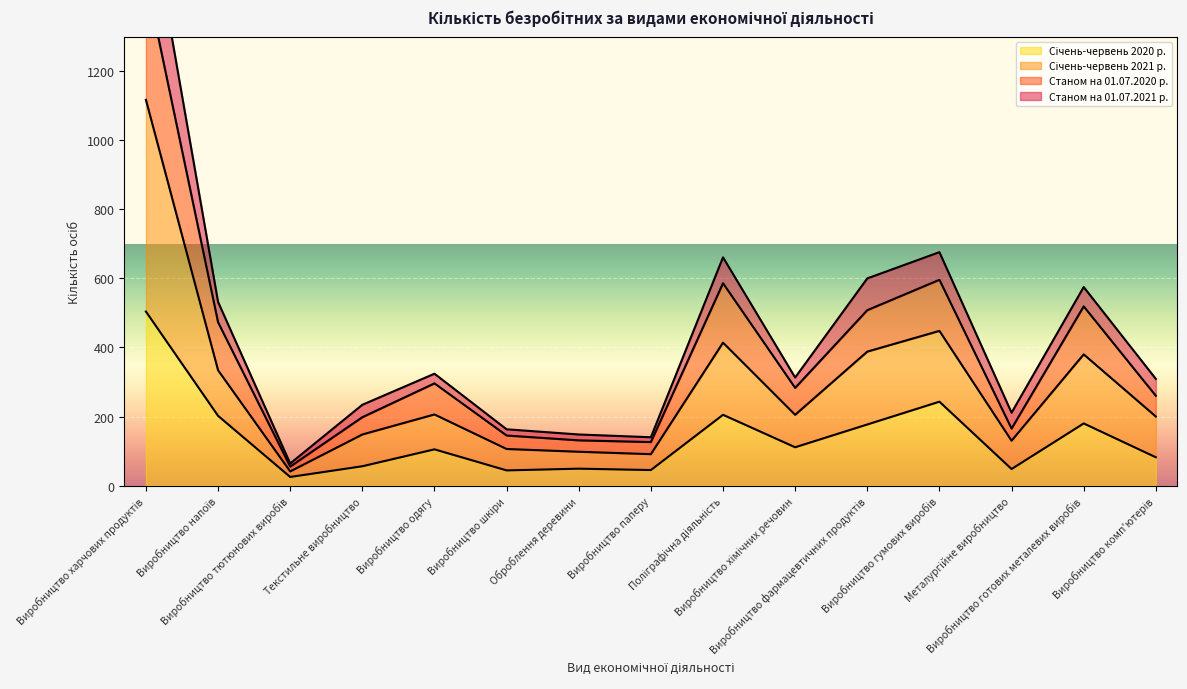

Does the chart display data point markers on the line(s)?

No